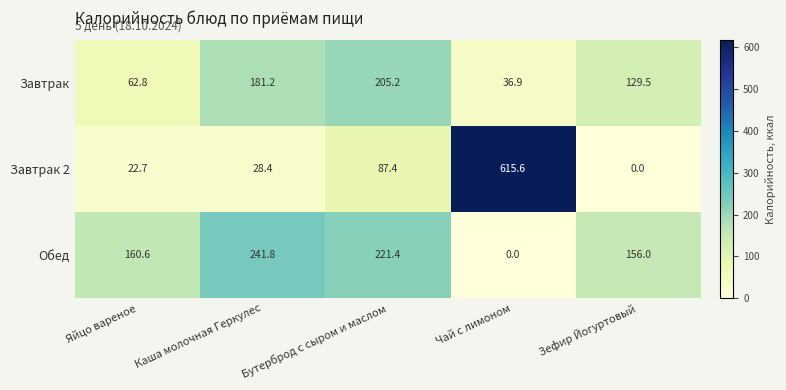

What is the total value across all series at Яйцо вареное?

246.1